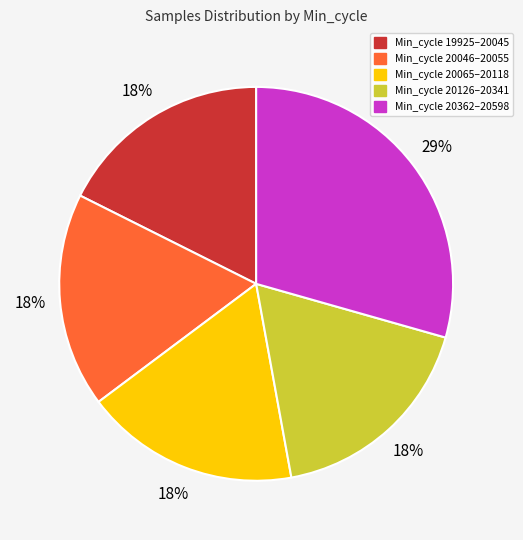

How many slices are in this pie chart?

5